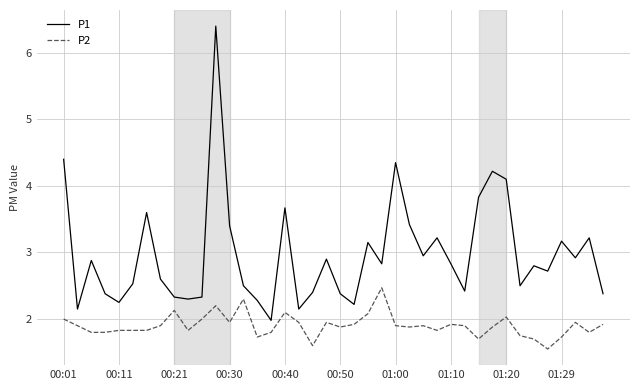

True or false: P1 and P2 cross at least once.

False